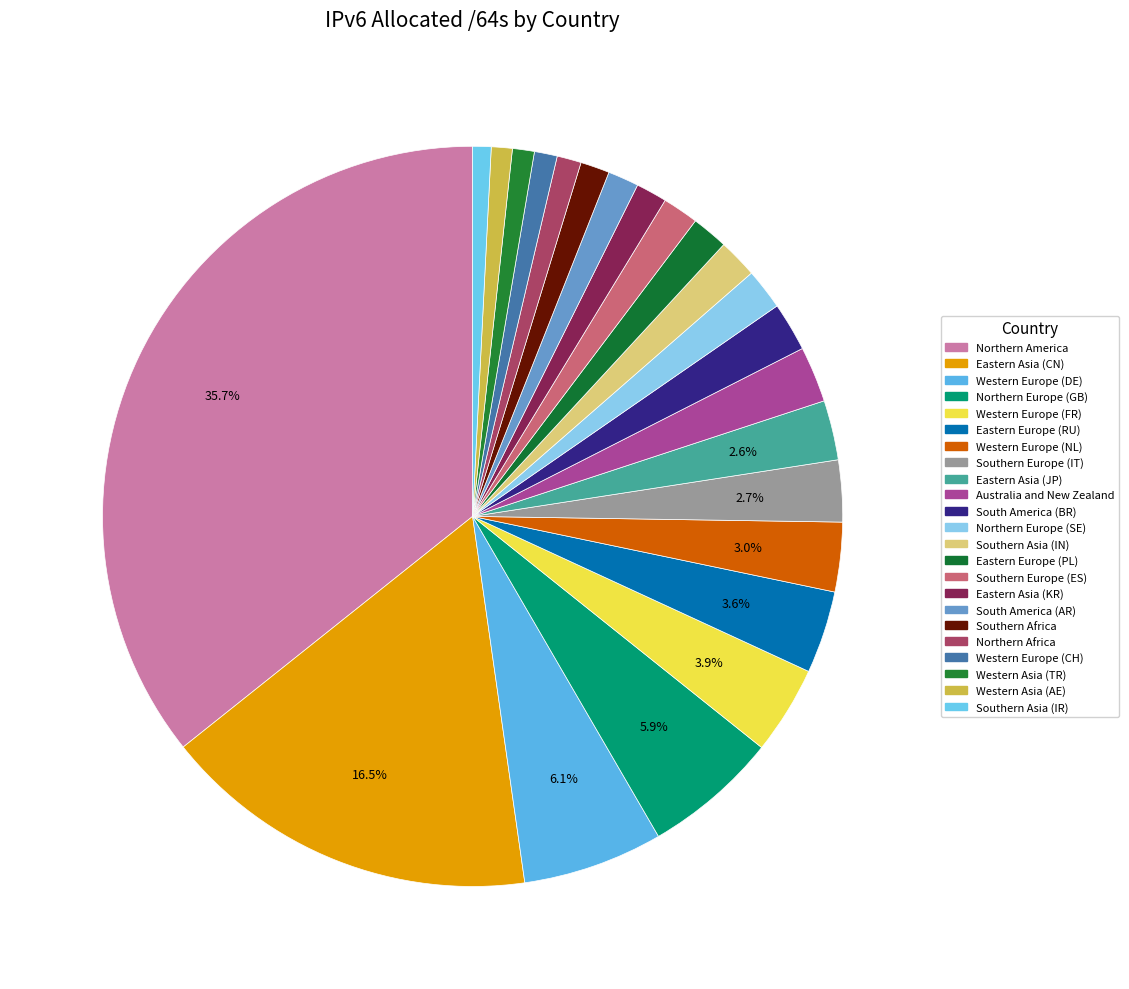

Is it true that Eastern Asia (KR) is 11% of the pie?

False